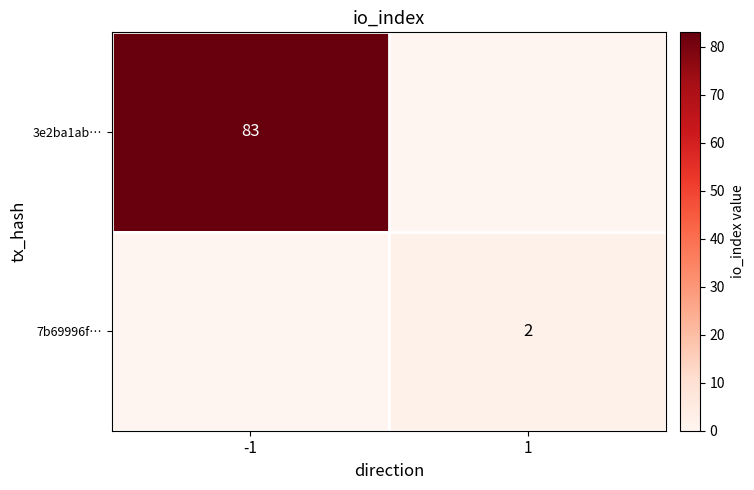

True or false: 7b69996f… has a value of 2 at 1.

True